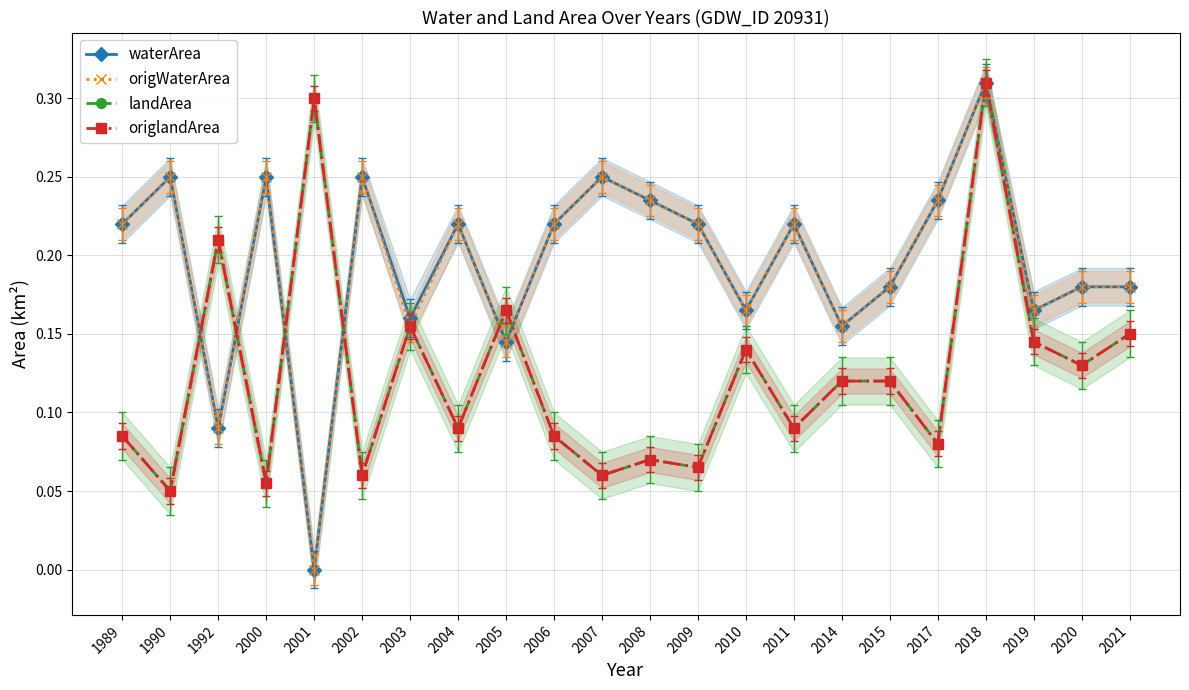

What is the sum of the landArea values at 2015 and 2006?

0.2